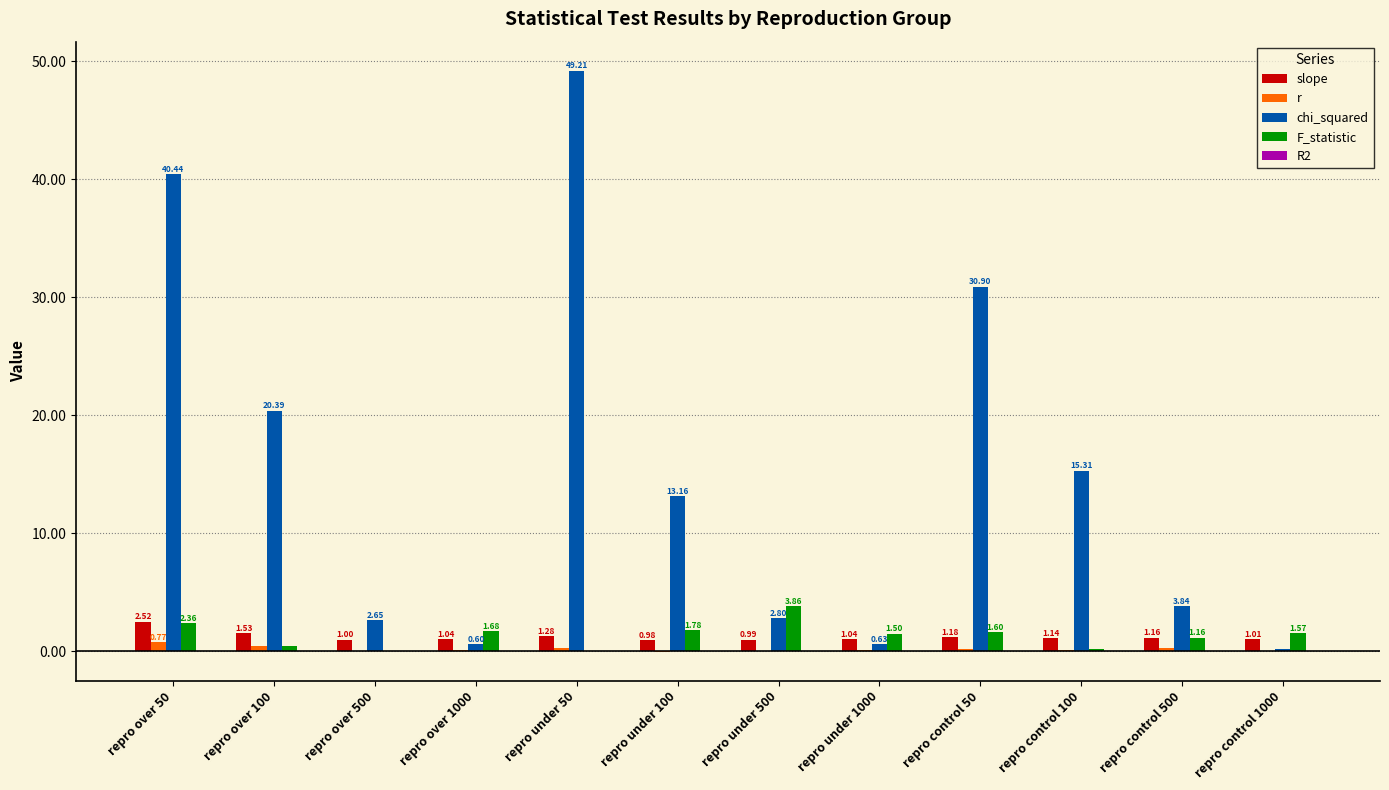

What is the sum of all chi_squared values?

180.2